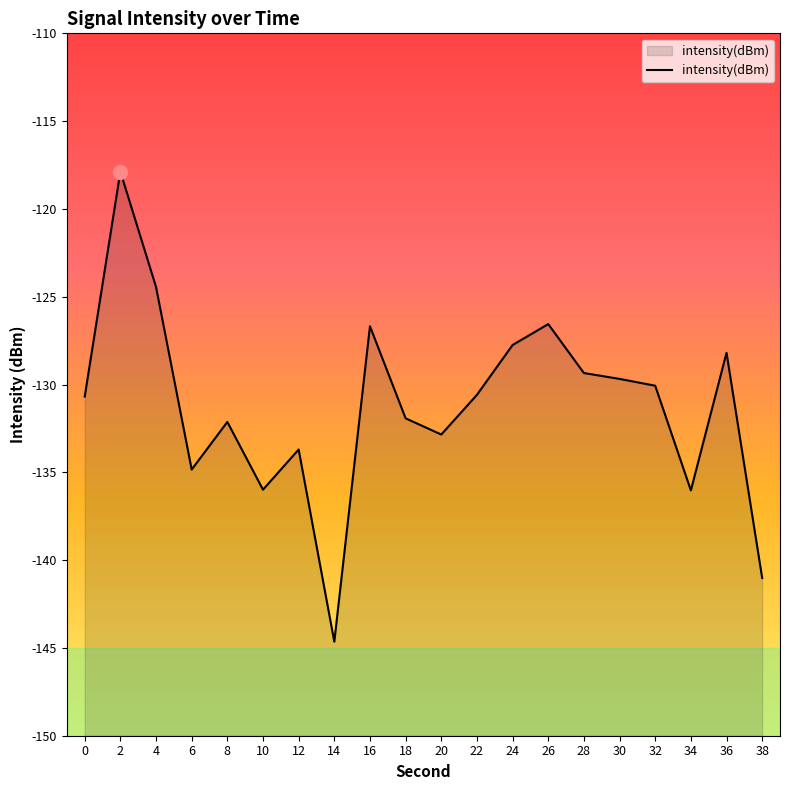

List the labels in order of value, smallest first.

14, 38, 34, 10, 6, 12, 20, 8, 18, 0, 22, 32, 30, 28, 36, 24, 16, 26, 4, 2